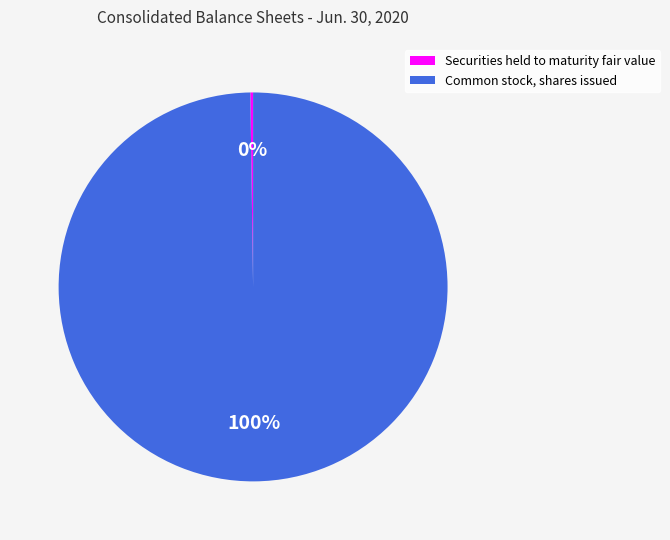

Which category has the biggest portion of the pie?

Common stock, shares issued